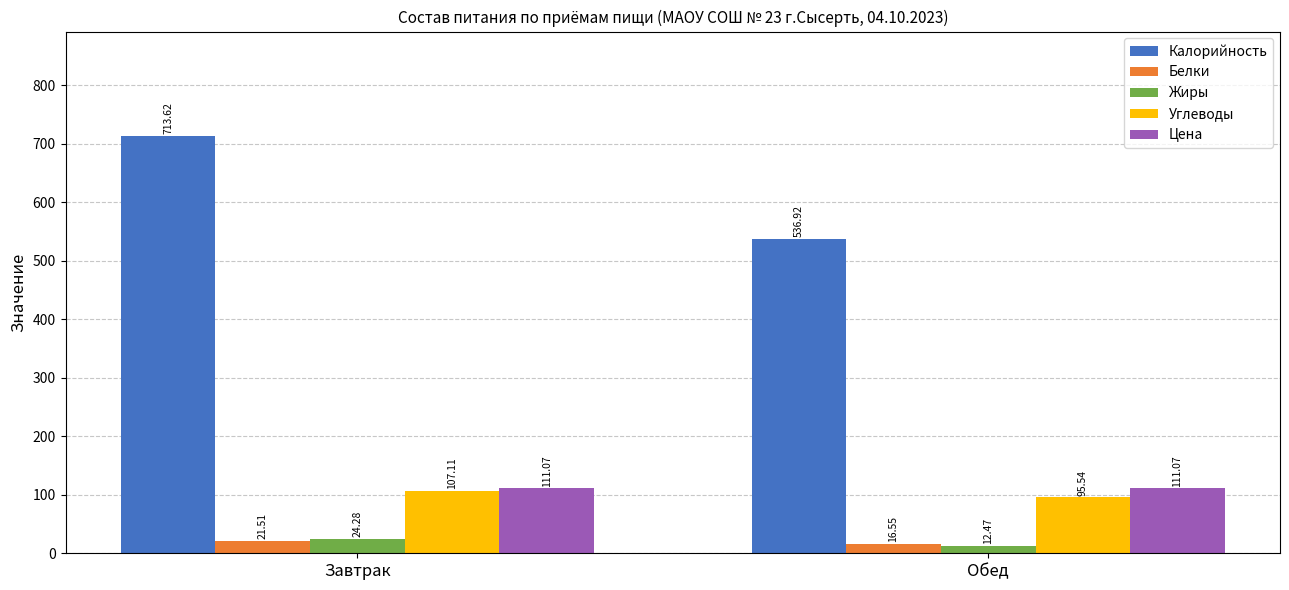

Between Завтрак and Обед, which series saw the biggest shift?

Калорийность